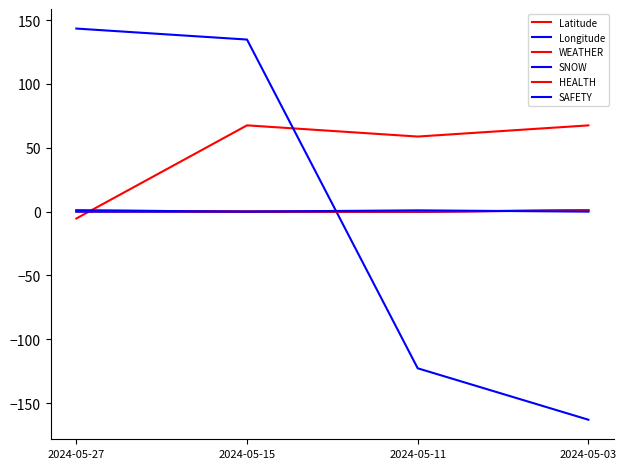

Reading left to right, list all the values displayed in this chart.

Latitude: -5.4	67.6	58.8	67.6
Longitude: 143.4	134.8	-122.7	-163.0
WEATHER: 0.0	0.0	0.0	1.0
SNOW: 0.0	0.0	0.0	1.0
HEALTH: 1.0	0.0	0.0	1.0
SAFETY: 1.0	0.0	1.0	0.0